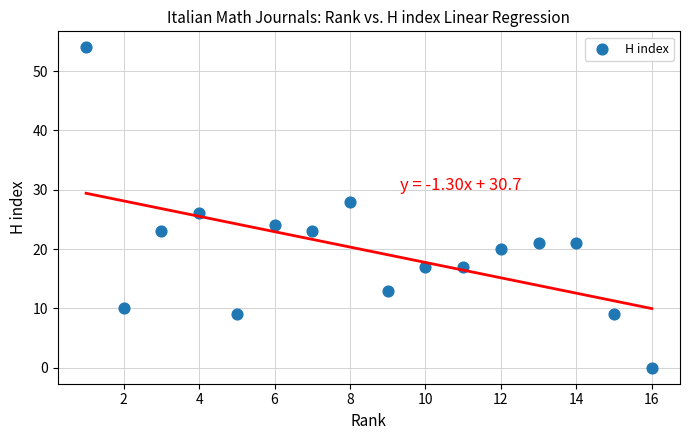

What is the range of Y values (max minus min)?

54